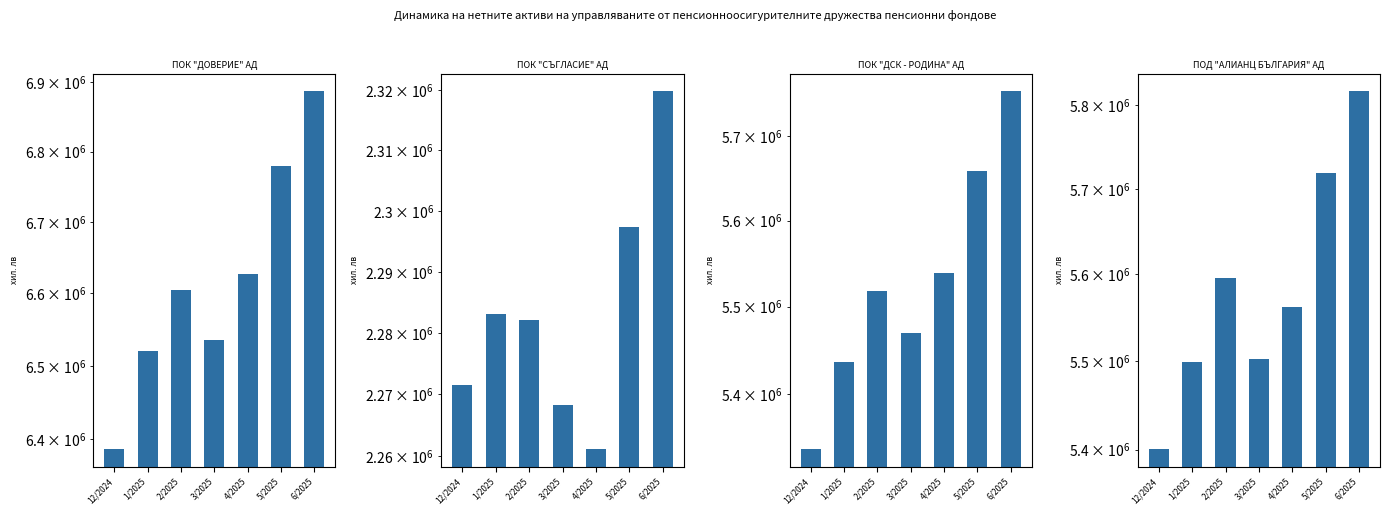

What is the difference between the ПОК "ДОВЕРИЕ" АД values at 5/2025 and 2/2025?

175400